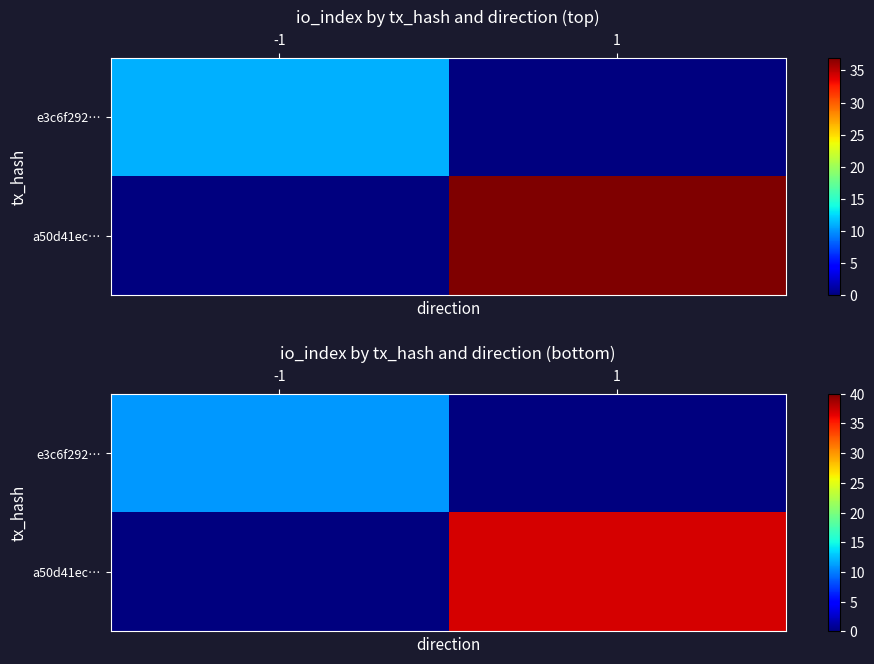

What is the total value across all series at 1?

37